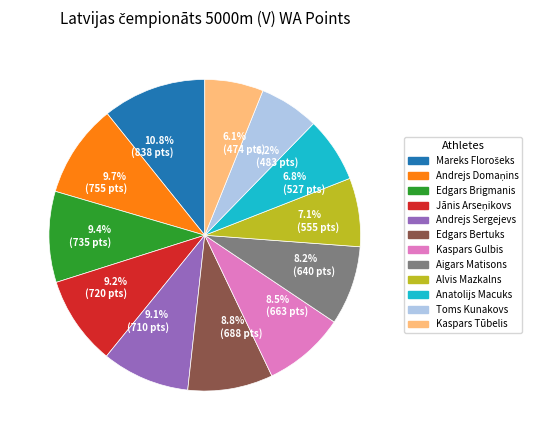

Combined, do 8.5% (663 pts) and 8.2% (640 pts) account for over 50%?

No